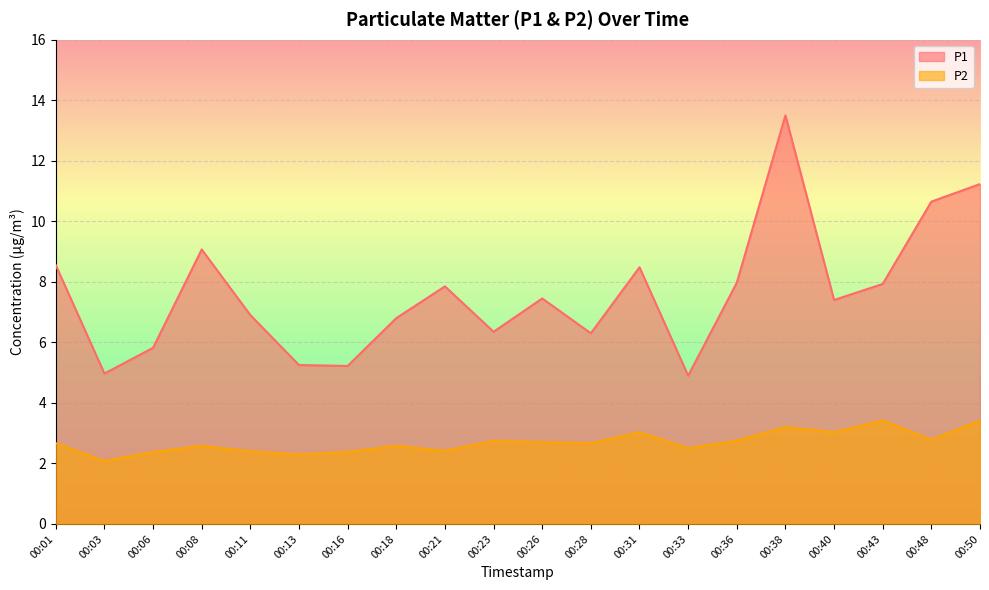

How many interior local valleys does the P1 series have?

6